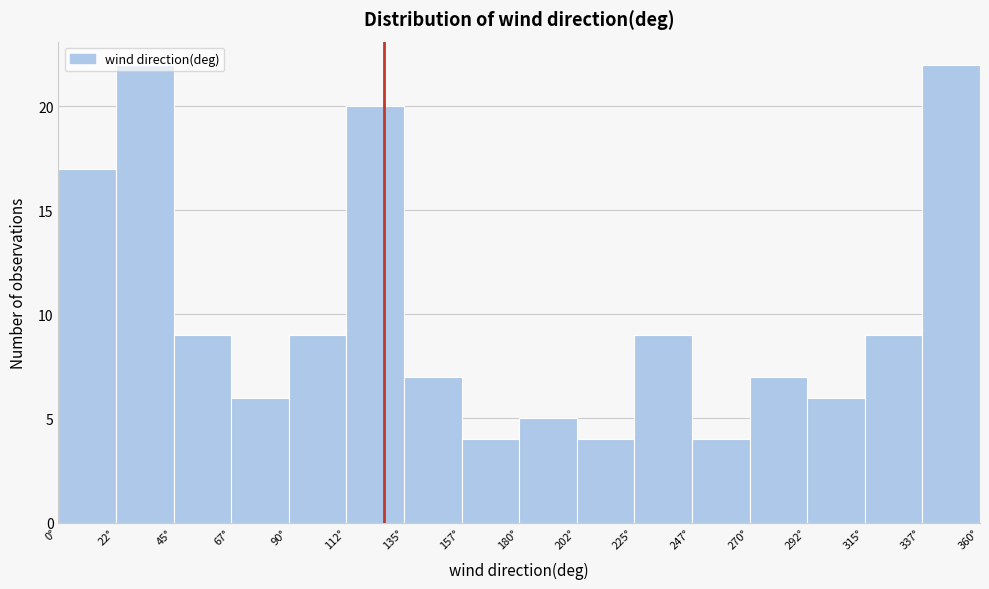

Reading left to right, transcribe this chart: for each bar, give the range it covers on the x-axis and its height. Neither the bar edges nor the heights are printed on the chart, so give them approximately, as read against the axes.

0.0 to 22.5: 17
22.5 to 45.0: 22
45.0 to 67.5: 9
67.5 to 90.0: 6
90.0 to 112.5: 9
112.5 to 135.0: 20
135.0 to 157.5: 7
157.5 to 180.0: 4
180.0 to 202.5: 5
202.5 to 225.0: 4
225.0 to 247.5: 9
247.5 to 270.0: 4
270.0 to 292.5: 7
292.5 to 315.0: 6
315.0 to 337.5: 9
337.5 to 360.0: 22